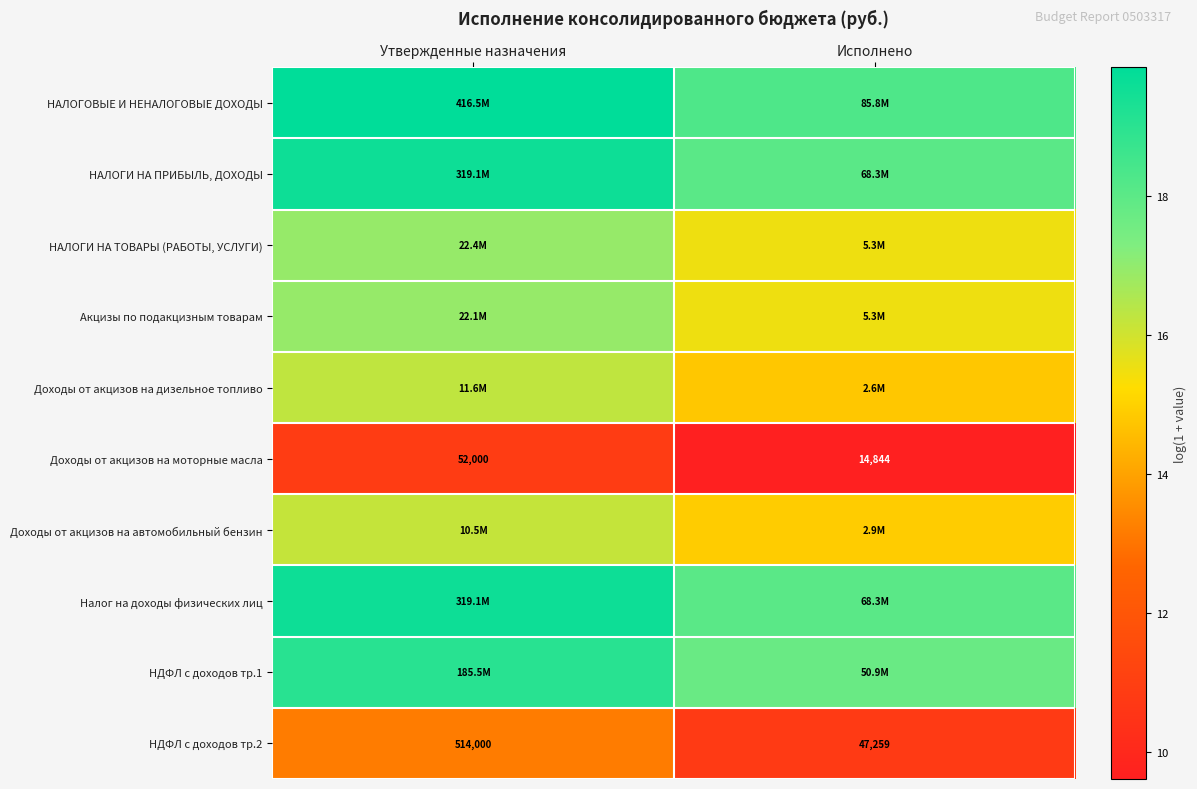

Is the value of Доходы от акцизов на моторные масла at Исполнено greater than the value of НДФЛ с доходов тр.2 at Исполнено?

No